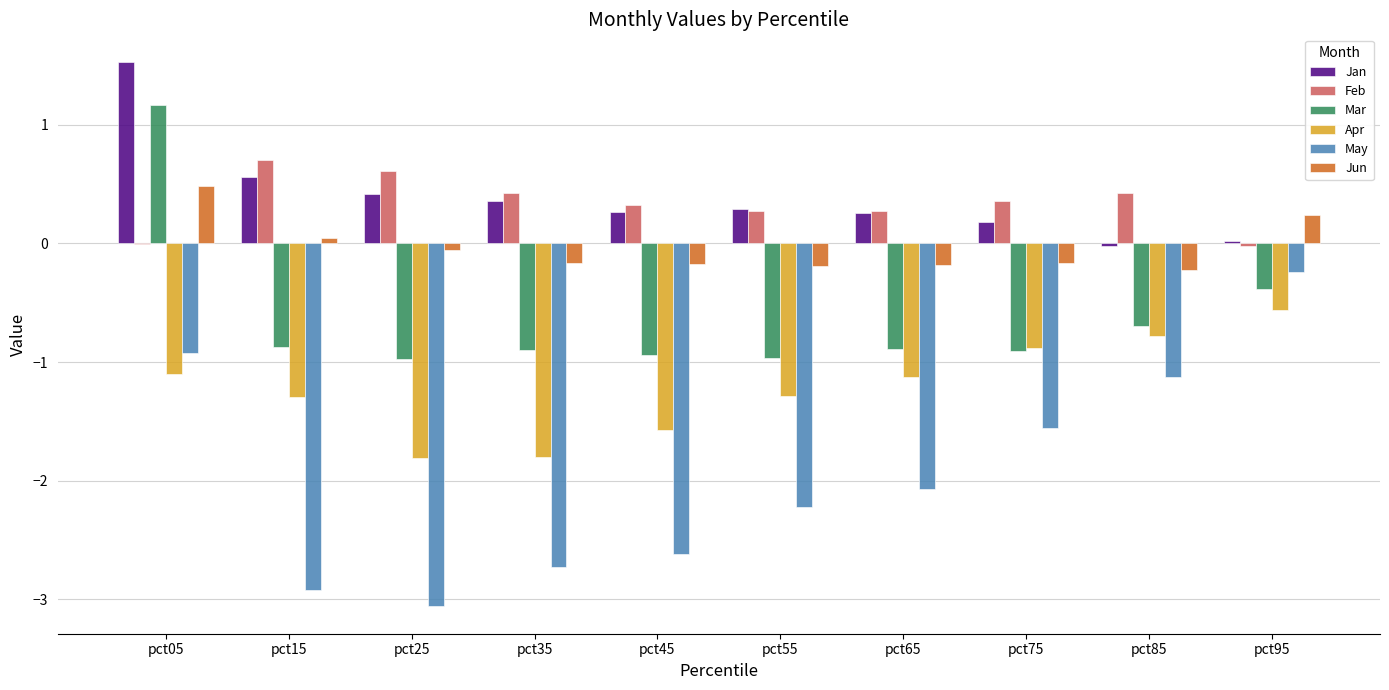

At which category is the sum across all series the highest?

pct05